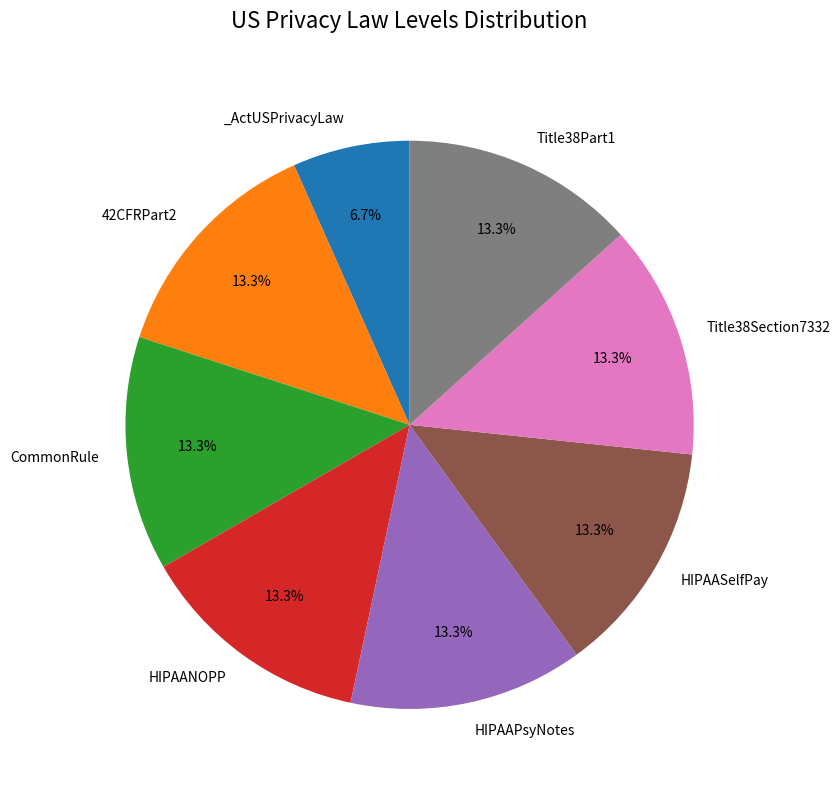

Is there any slice that represents more than half of the pie?

No